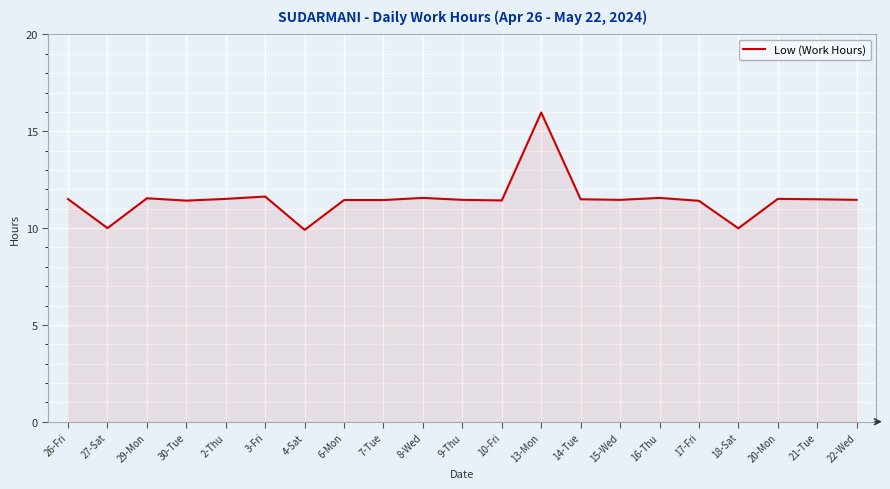

What is the smallest value displayed?

9.9